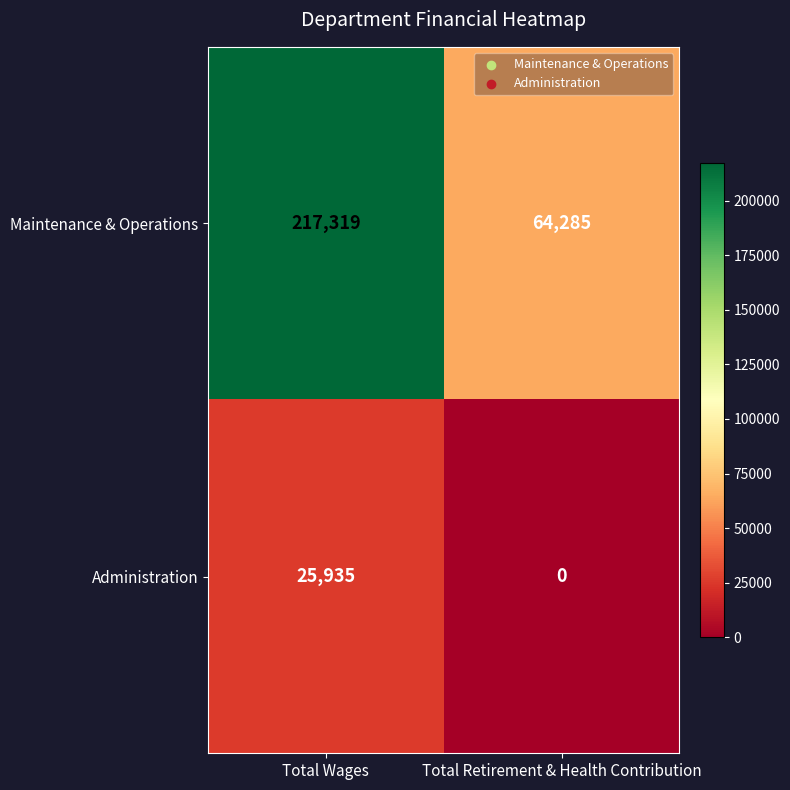

Which series has the largest range (max minus min)?

Maintenance & Operations